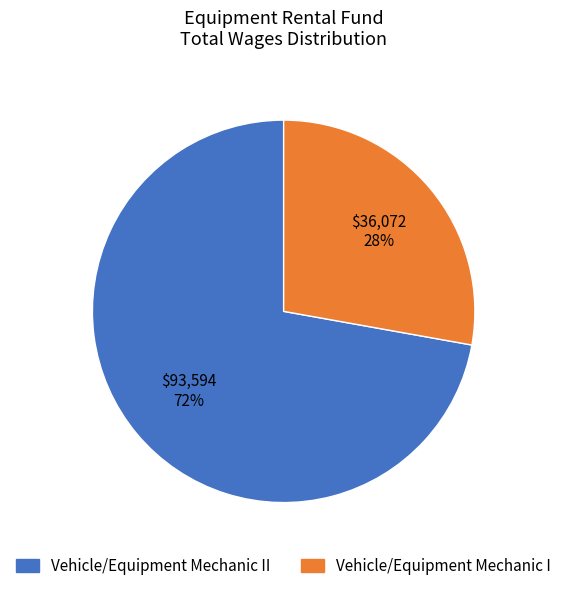

Combined, do Vehicle/Equipment Mechanic II and Vehicle/Equipment Mechanic I account for over 50%?

Yes